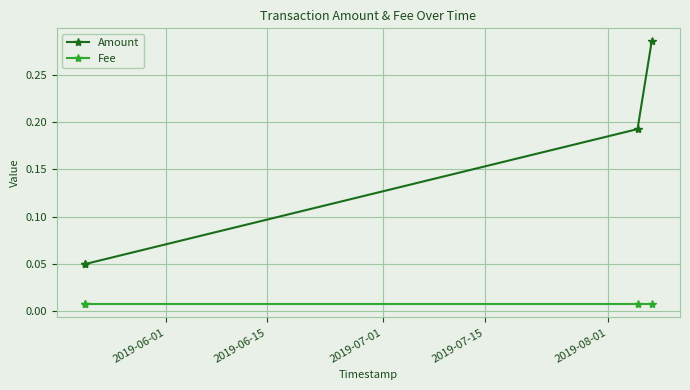

True or false: Amount and Fee cross at least once.

False